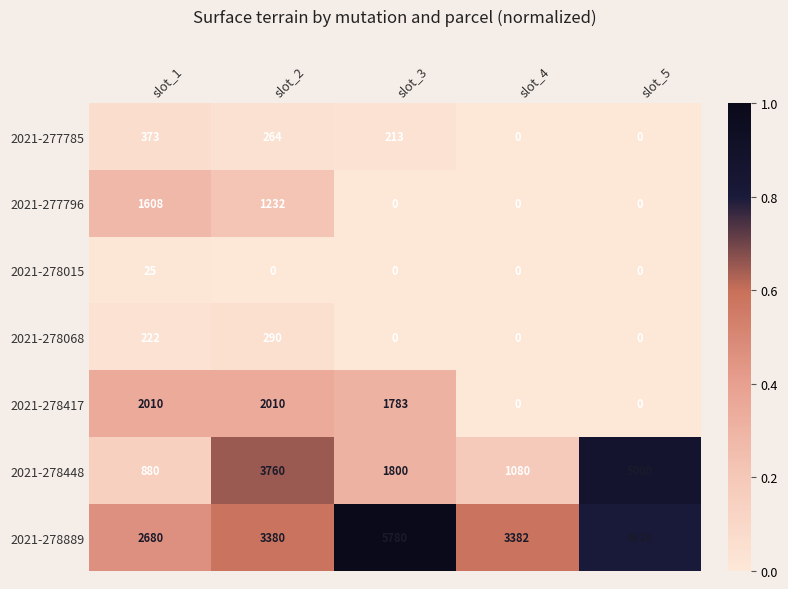

What is the difference between the highest and lowest values at slot_5?

5000